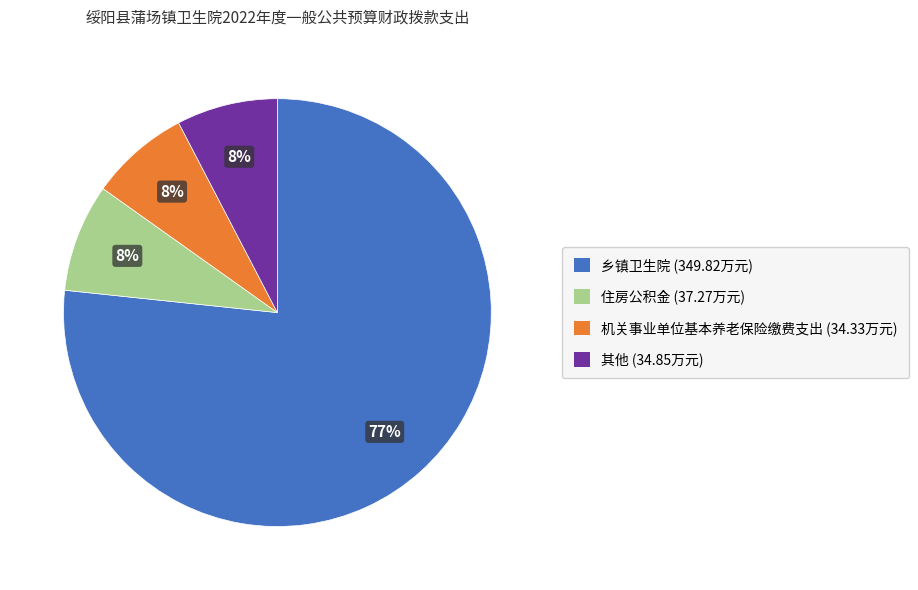

Is there any slice that represents more than half of the pie?

Yes